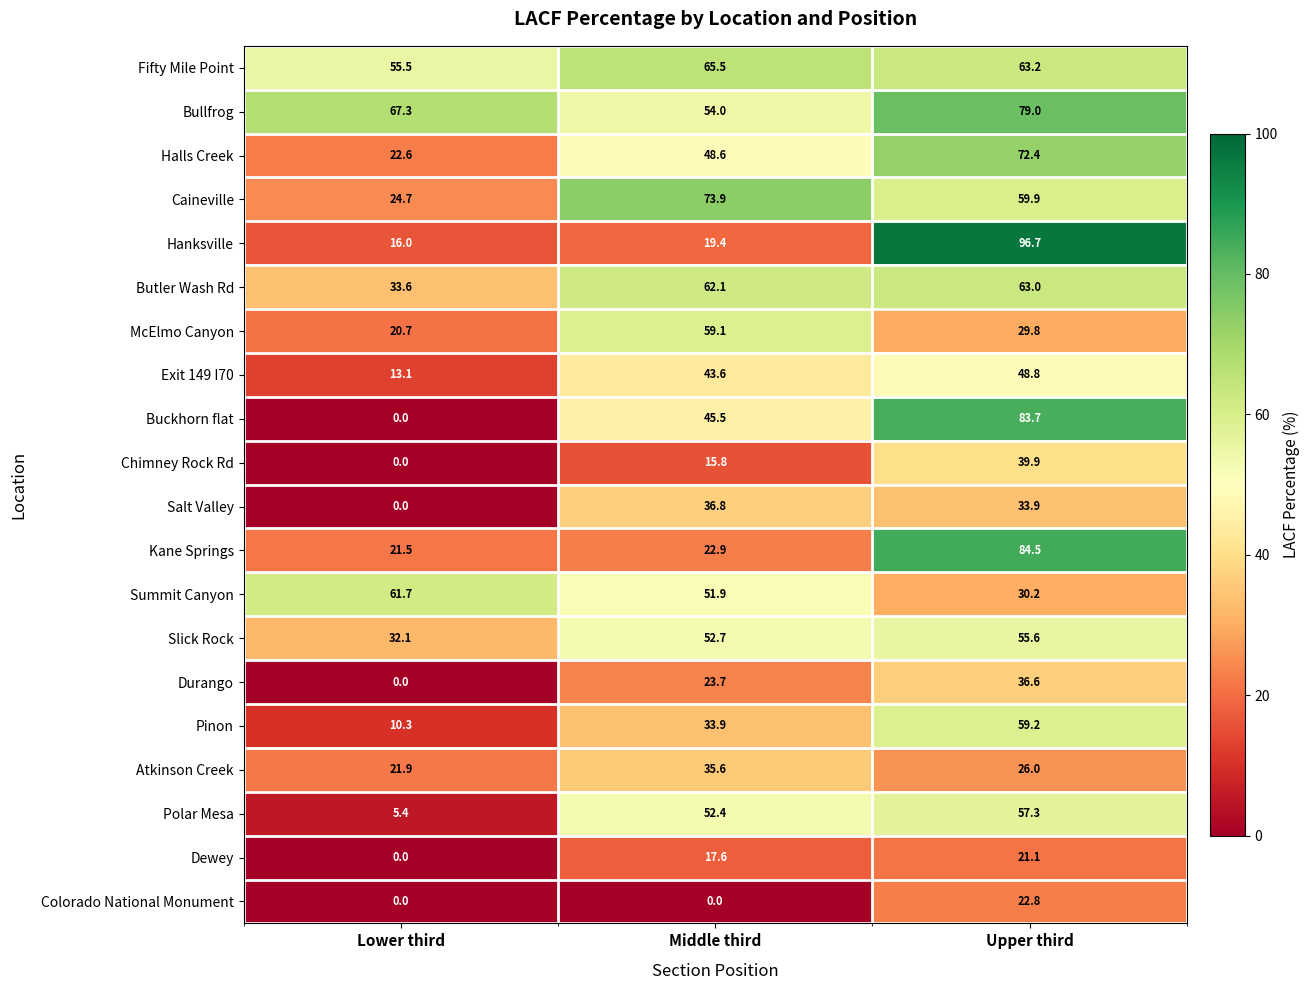

At which label does Kane Springs reach its peak?

Upper third